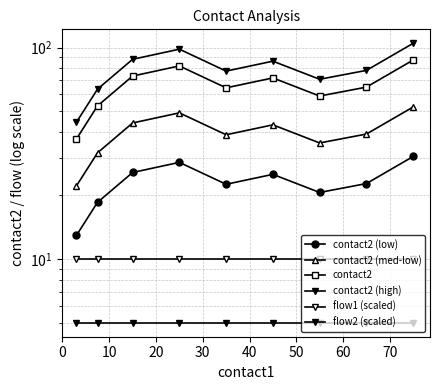

What is the value of the contact2 (high) point at the 6th from the left?

86.2